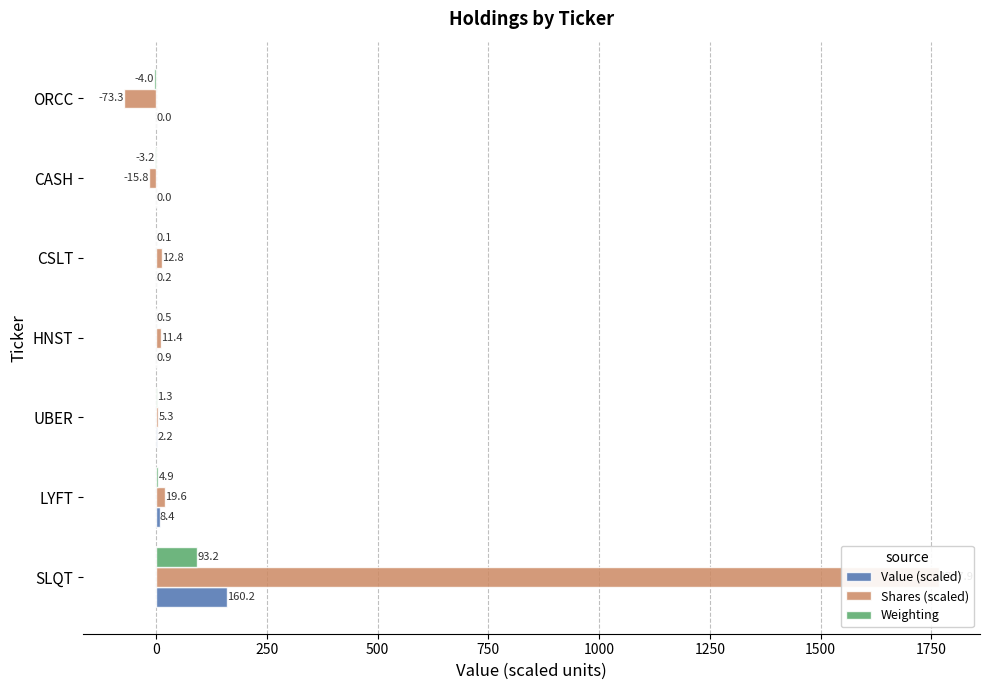

How many values in Value (scaled) are above zero?

5